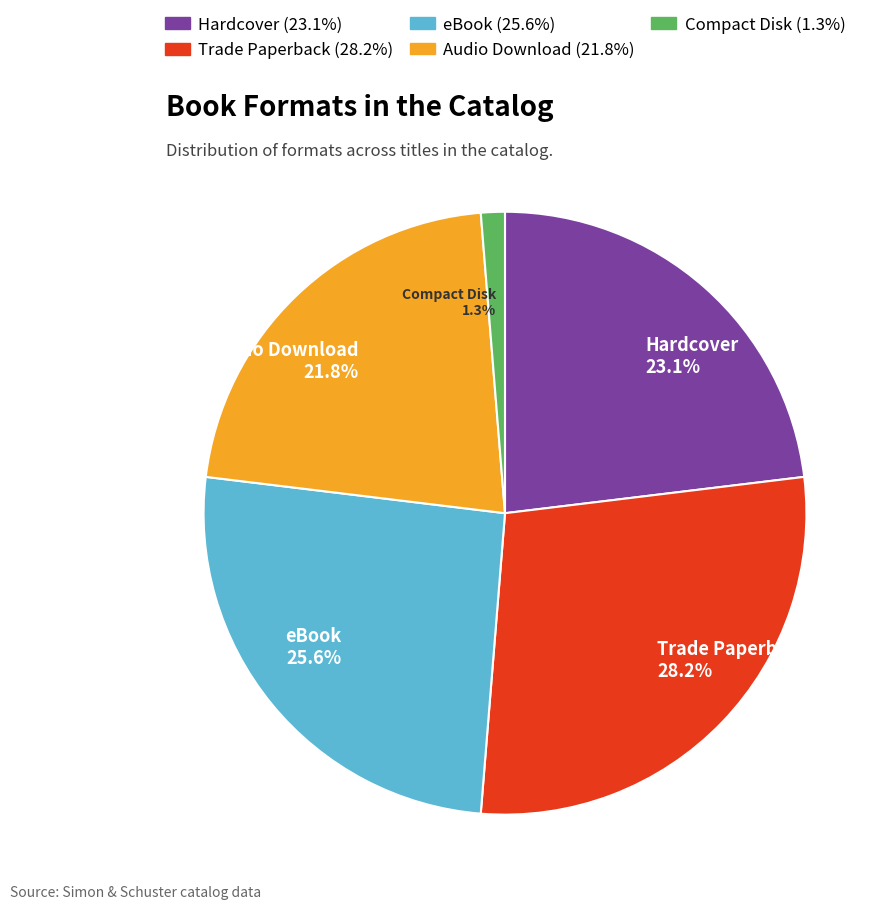

How many segments does this pie chart have?

5